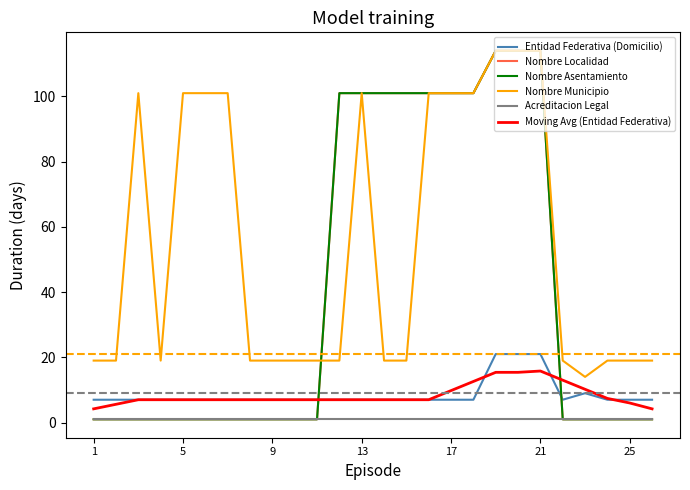

Does the chart display data point markers on the line(s)?

No